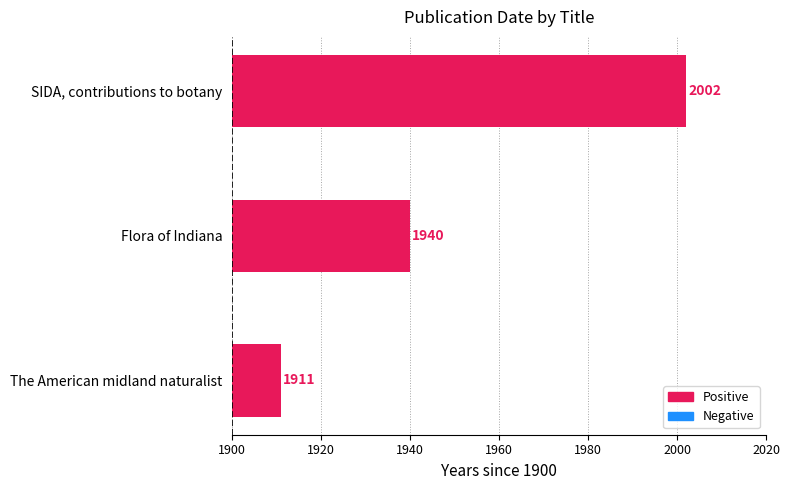

How many bars are there in total?

3